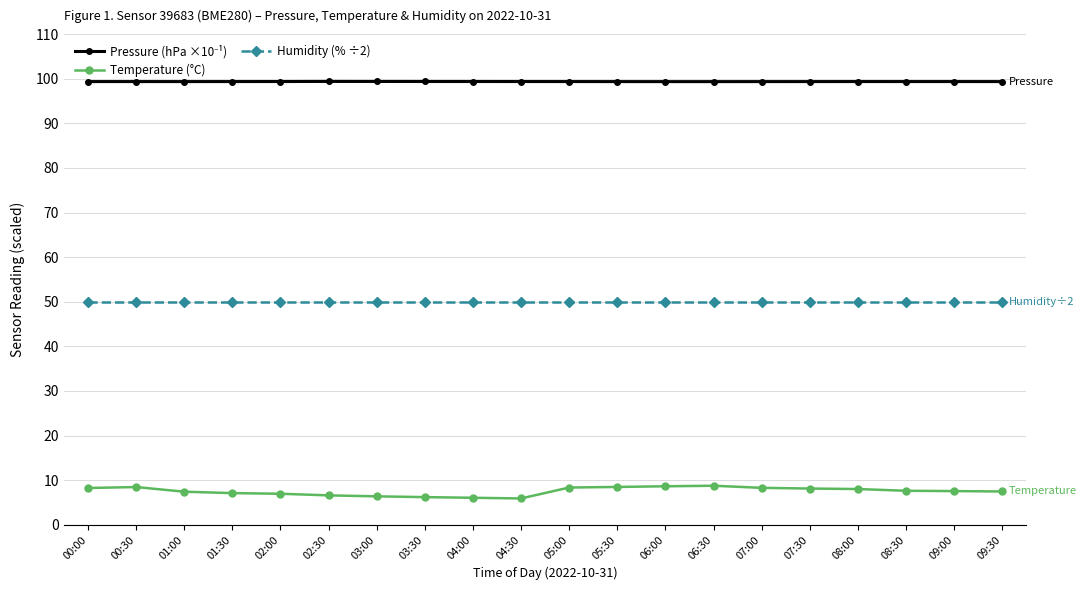

How many categories are shown in the chart?

20